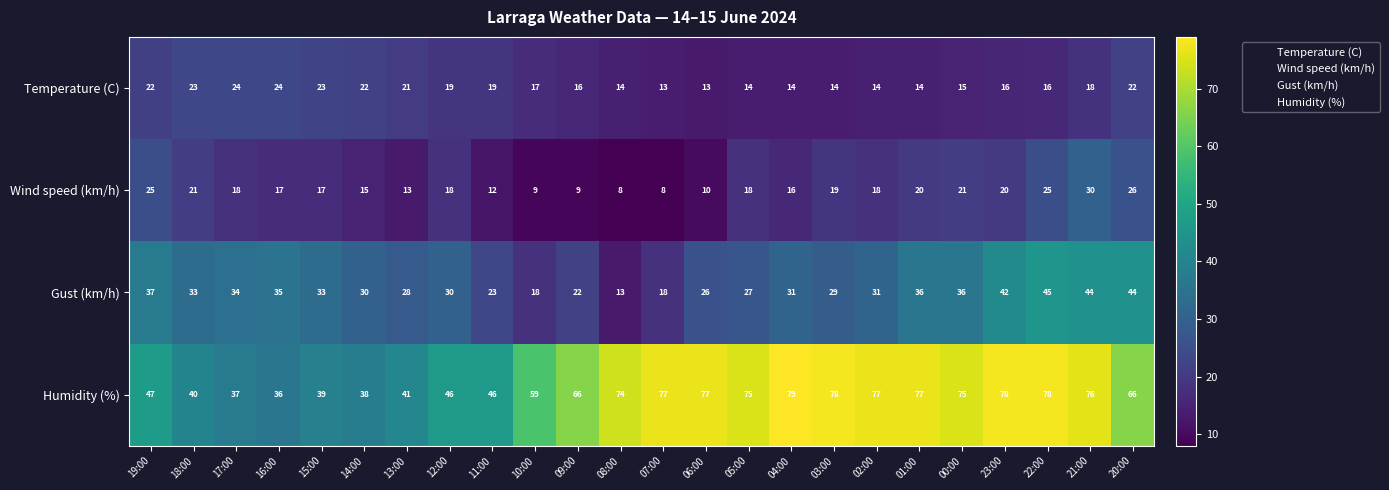

Which series has the largest total across all categories?

Humidity (%)